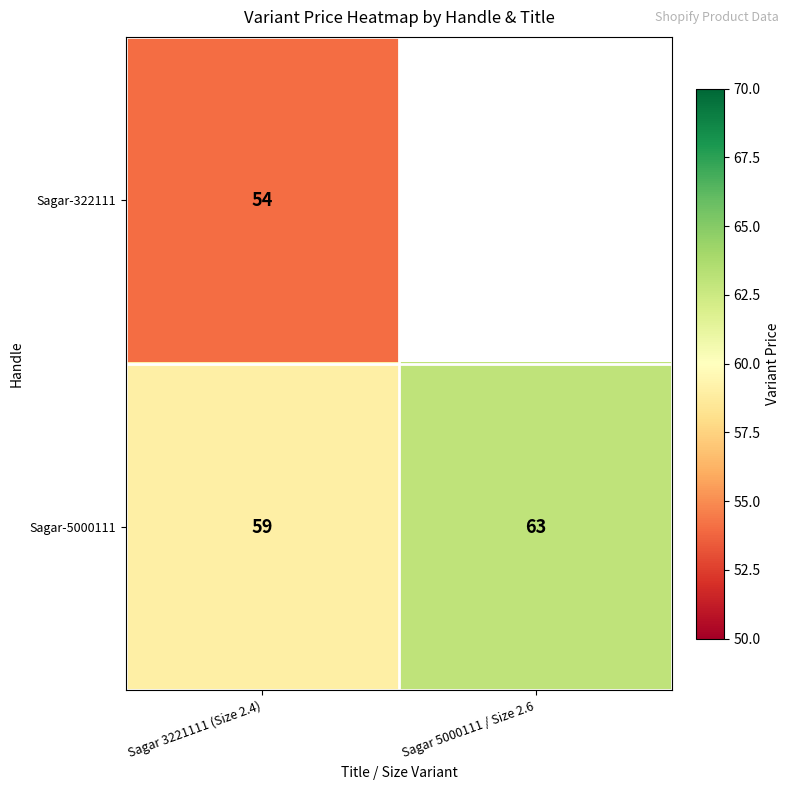

What is the greatest value displayed?

63.0